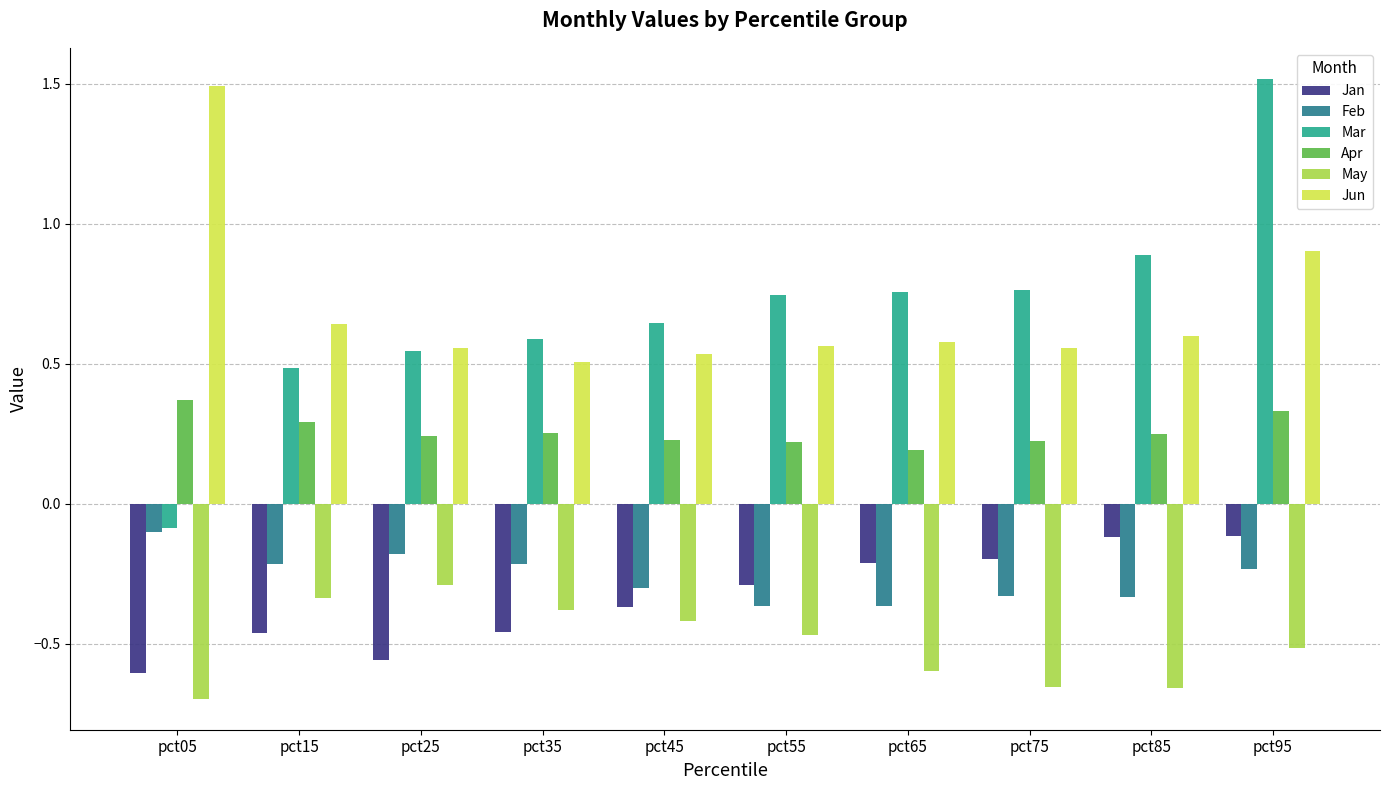

Is the value of May at pct85 greater than the value of Feb at pct15?

No